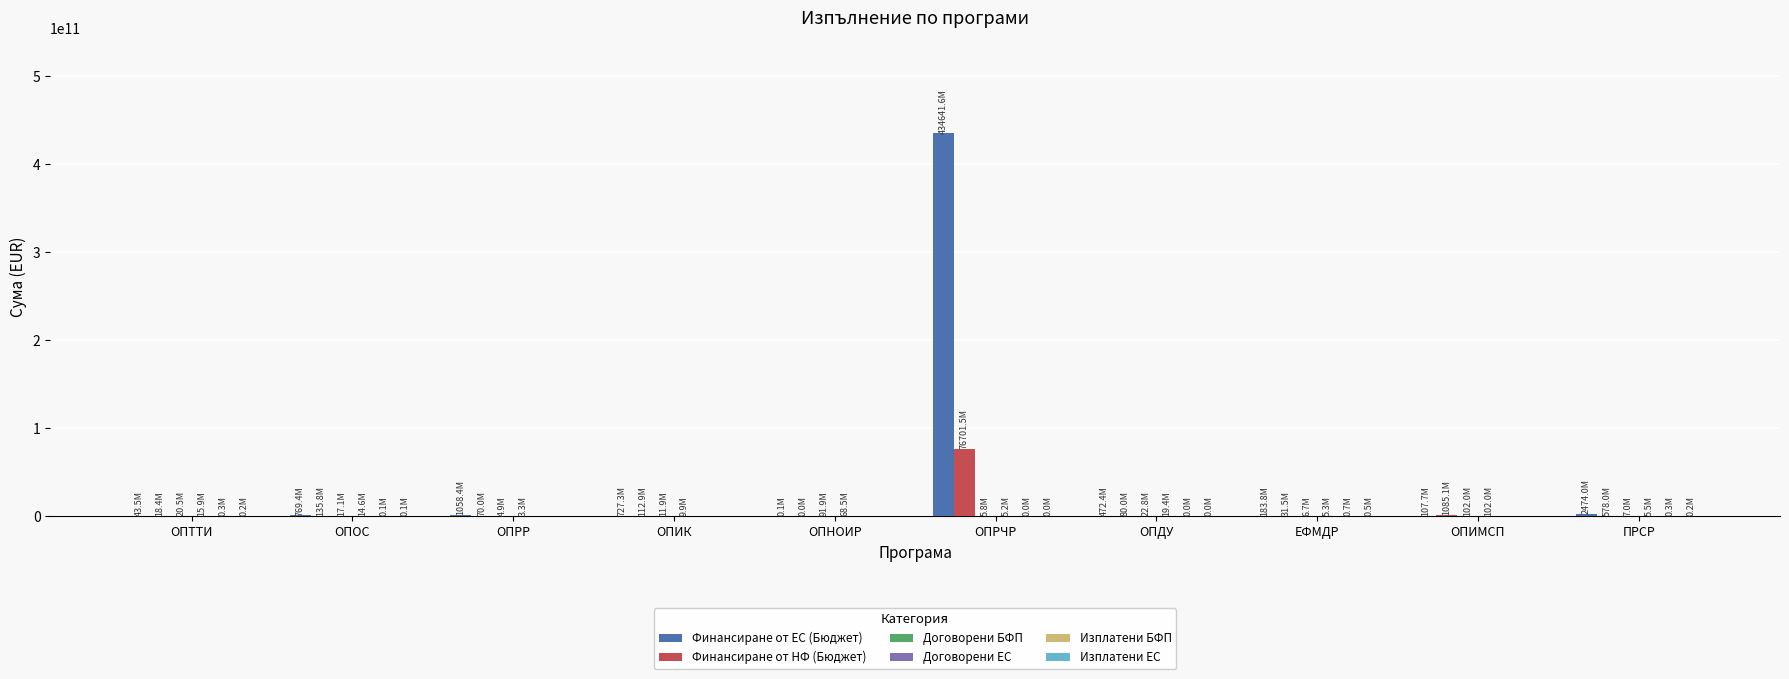

At which category is the sum across all series the highest?

ОПРЧР